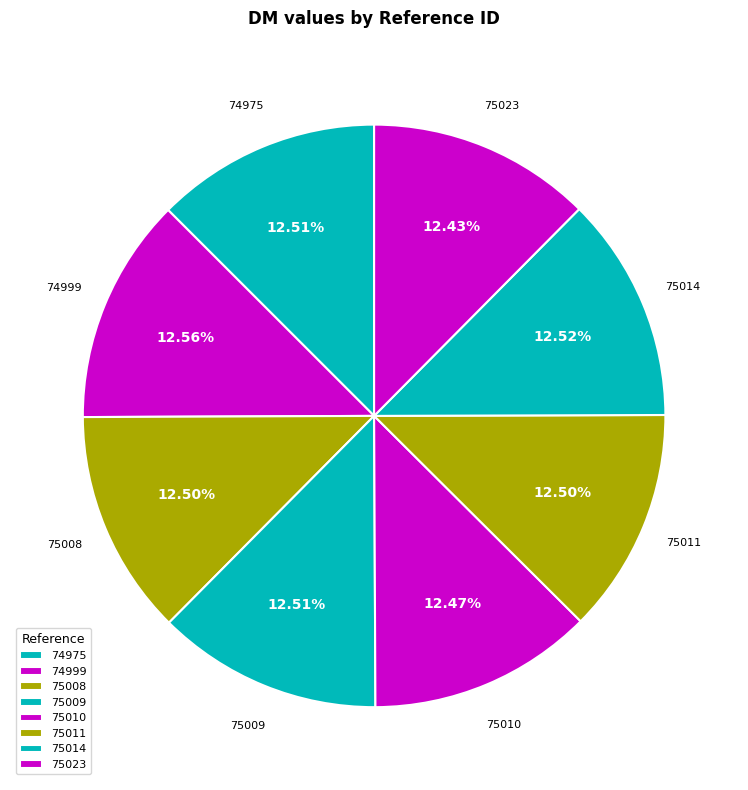

Is it true that 75010 is 25% of the pie?

False